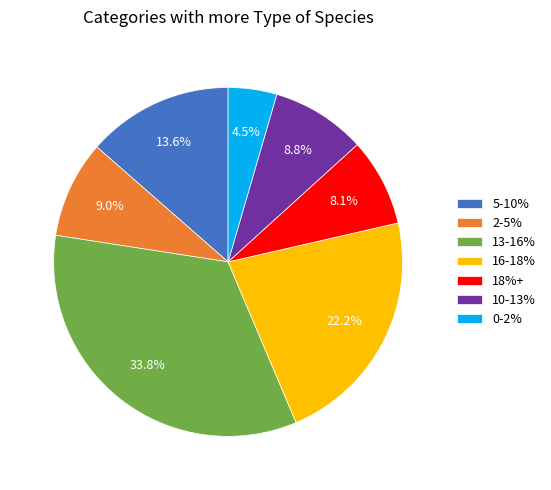

How much of the chart is everything except 18%+?

91.9%